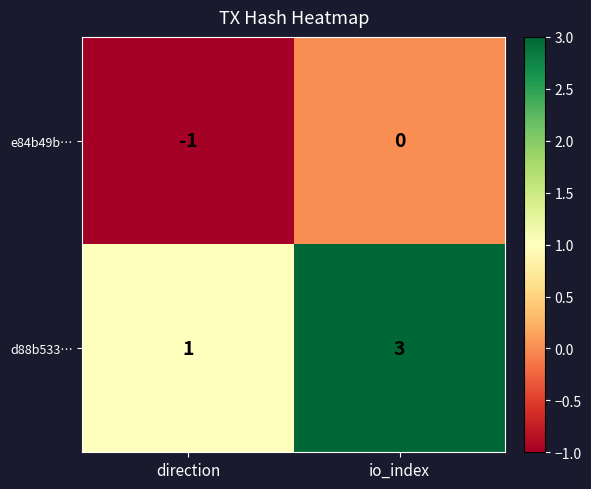

Which series has the largest total across all categories?

d88b533…